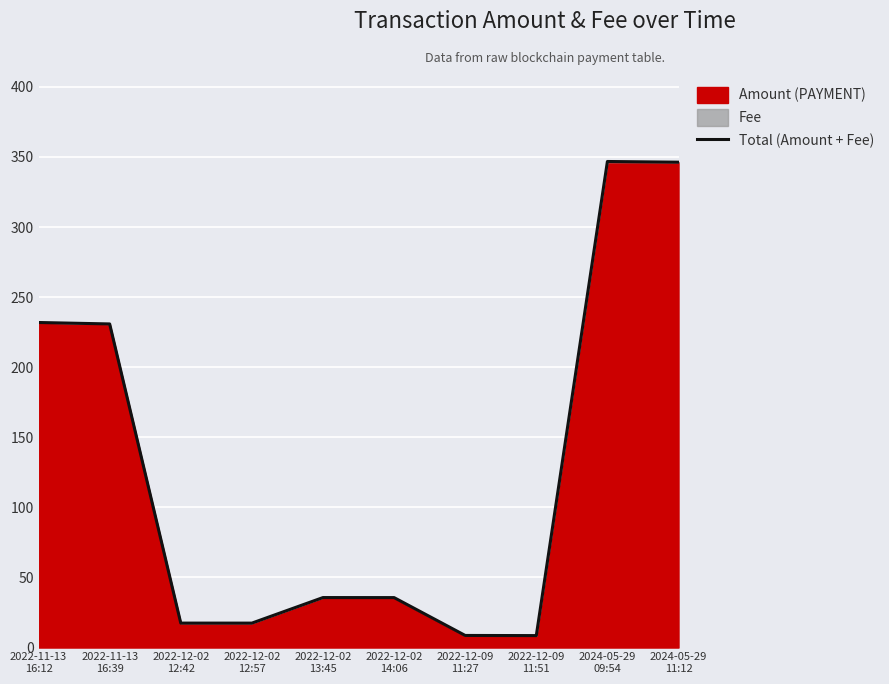

True or false: the data shows 28.1 at 2022-12-02
12:42.

False